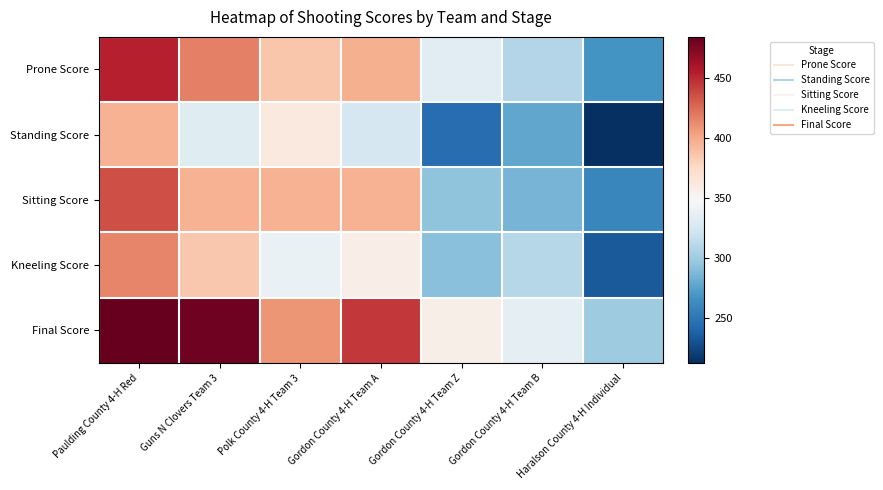

Rank the series at Haralson County 4-H Individual from highest to lowest value.

Final Score, Prone Score, Sitting Score, Kneeling Score, Standing Score